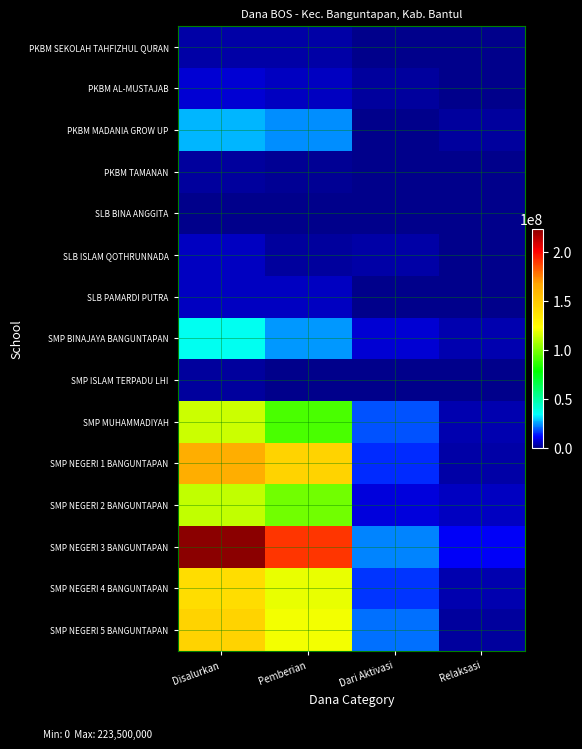

At which category does the chart reach its minimum across all series?

Dari Aktivasi